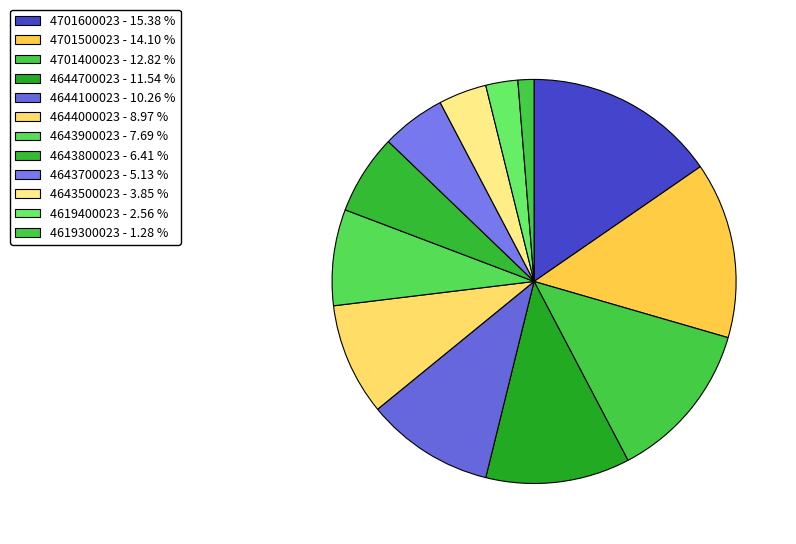

Does 4644100023 represent more than half of the total?

No